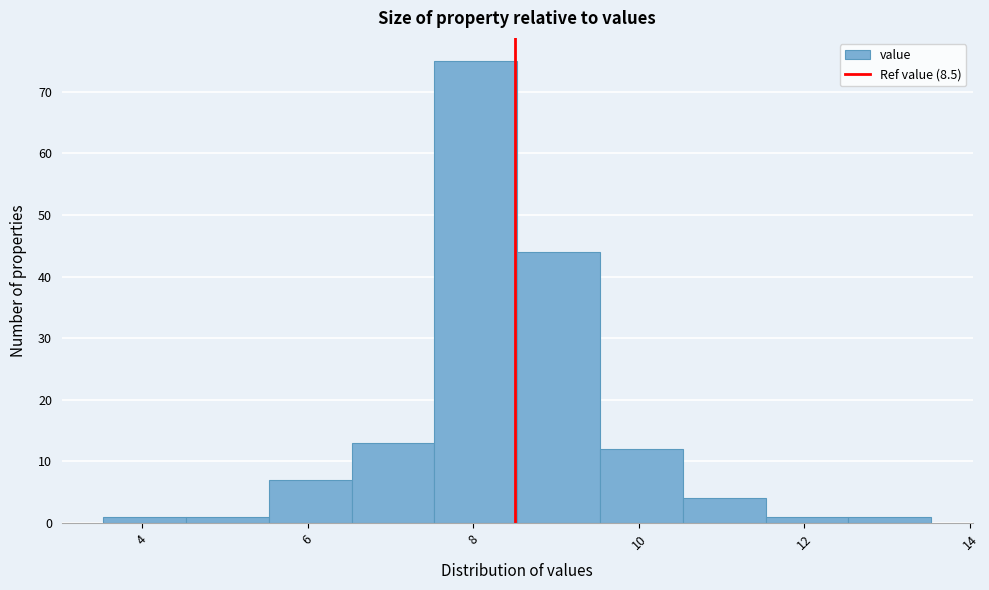

What is the height of the bar covering 7.6 to 8.6 on the x-axis? Neither the bar edges nor the heights are printed on the chart, so give them approximately, as read against the axes.

75